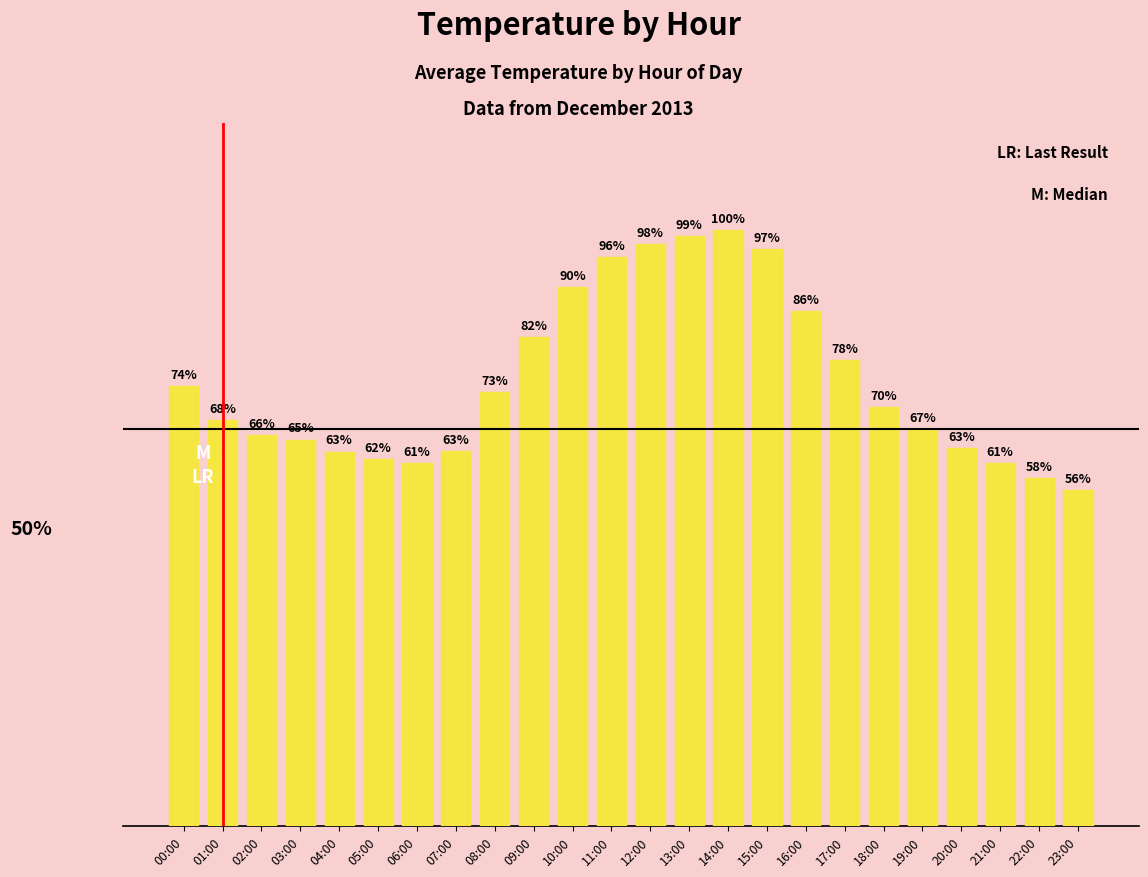

At which label is the value closest to 27?

17:00